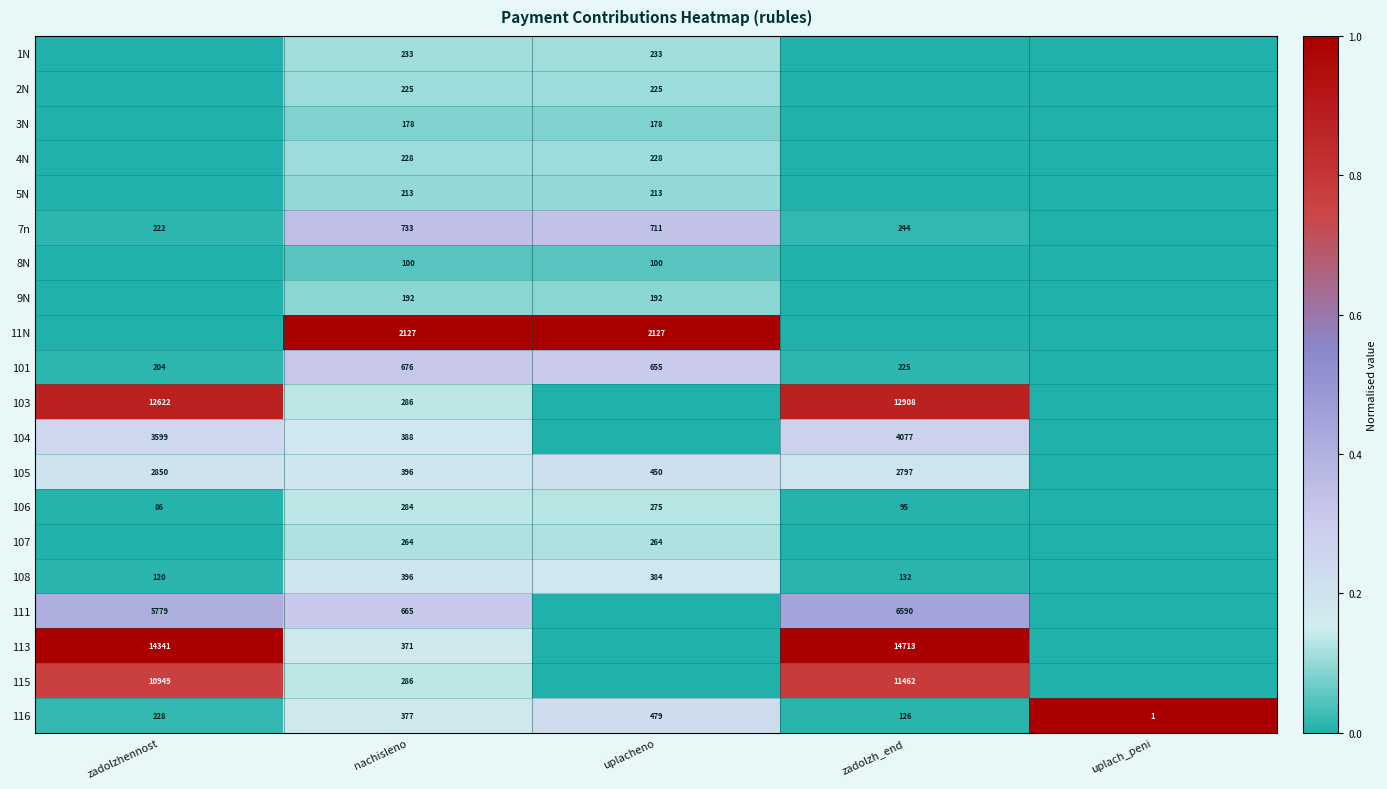

Is it true that 9N equals 338 at nachisleno?

False